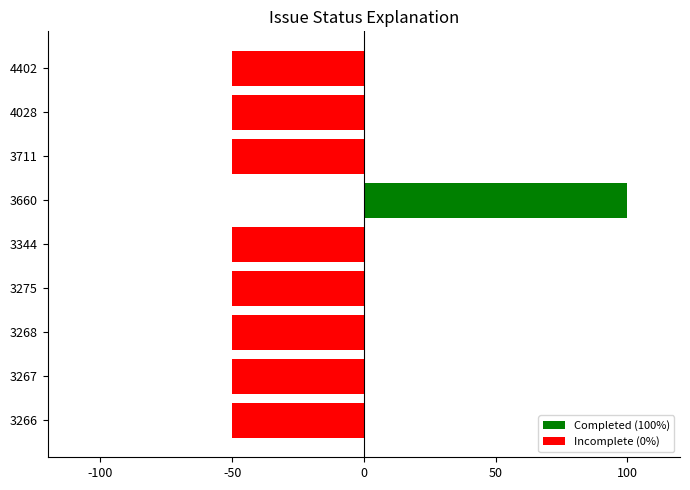

The value at 4028 is -28. True or false?

False